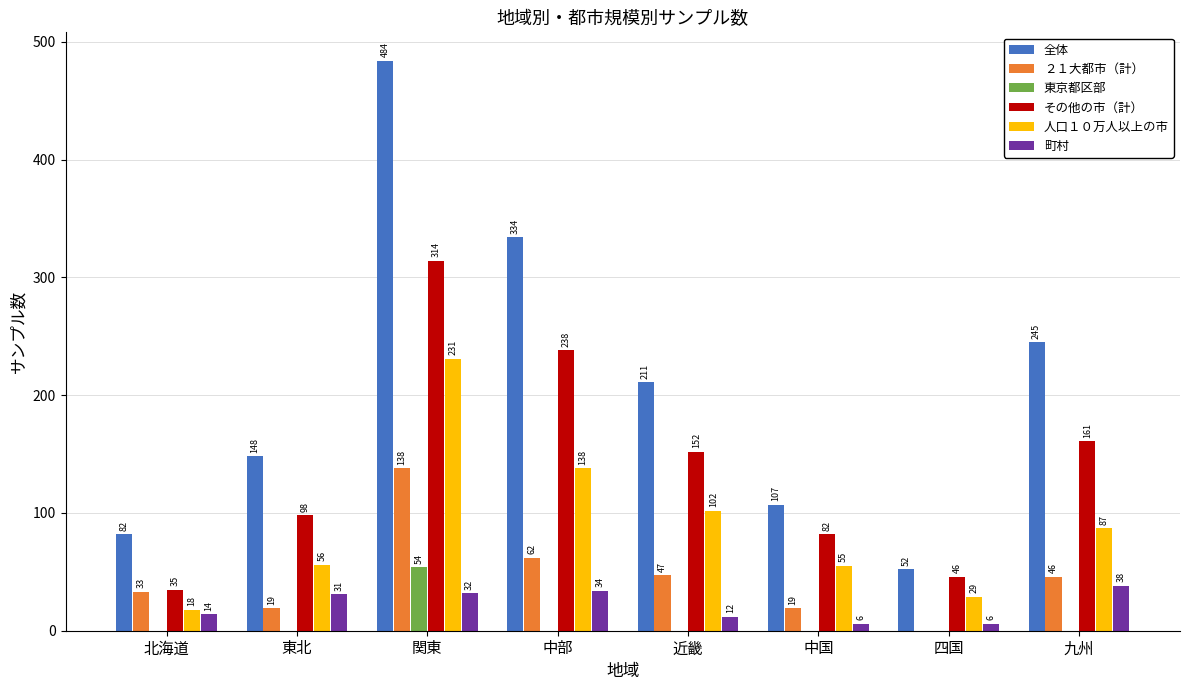

What is the spread (max minus min) of values at 関東?

452